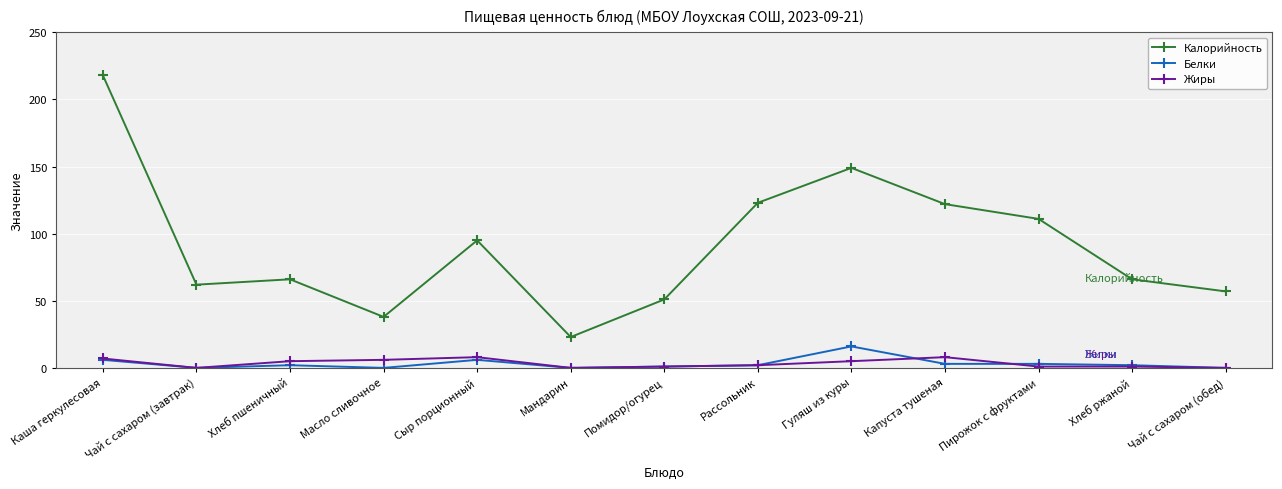

What is the label of the 7th point from the left?

Помидор/огурец